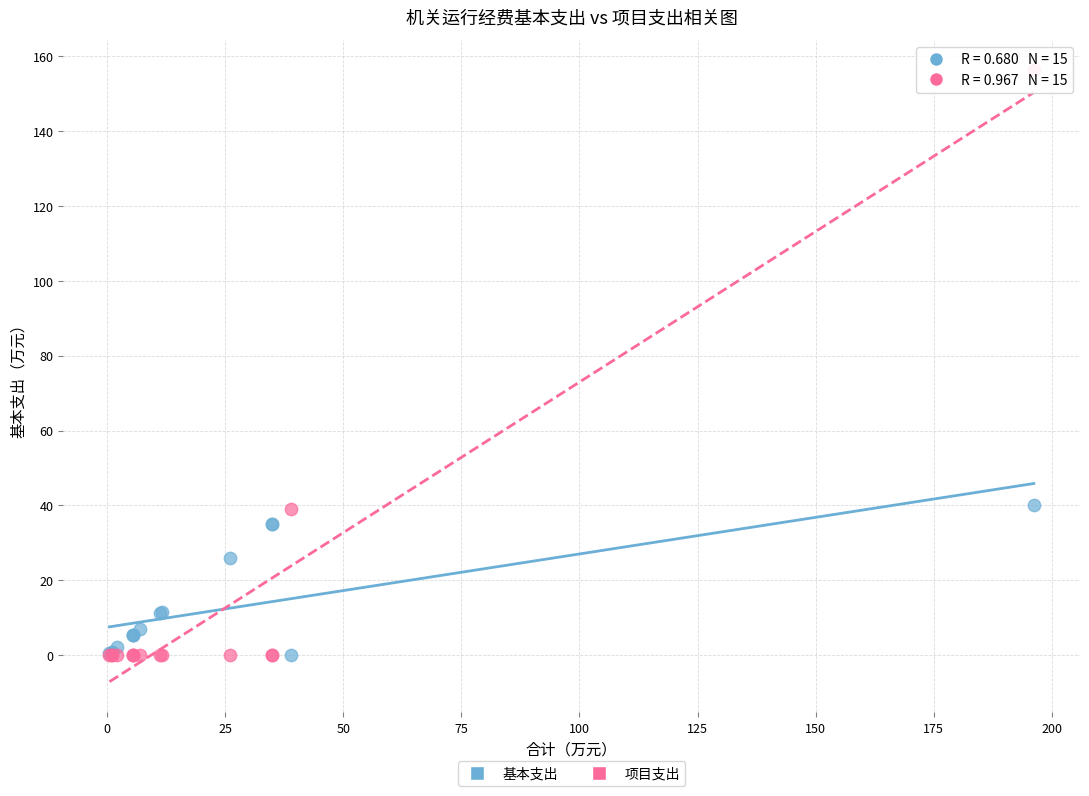

Which series has the widest spread of Y values?

项目支出